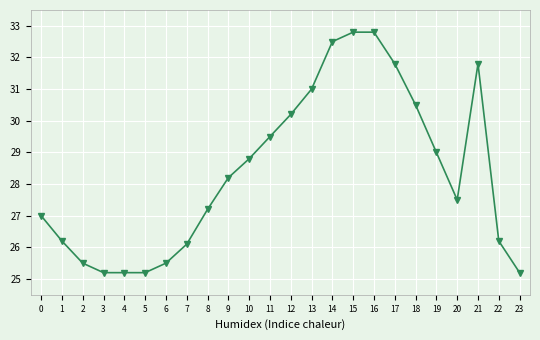

True or false: the data has more than 0 interior local peaks.

True